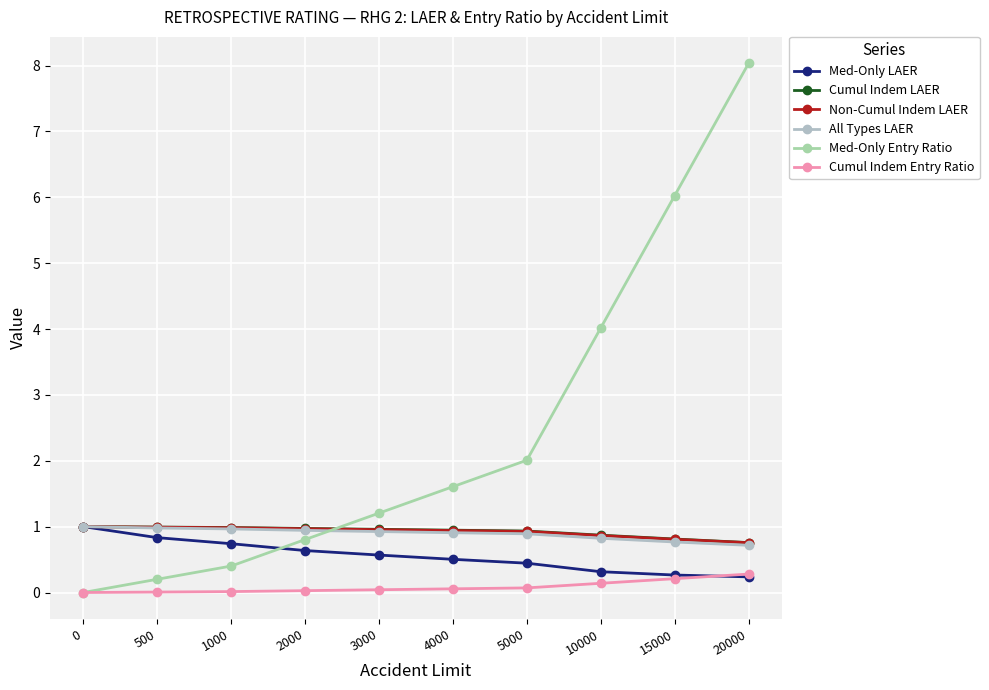

How many lines are shown in the chart?

6